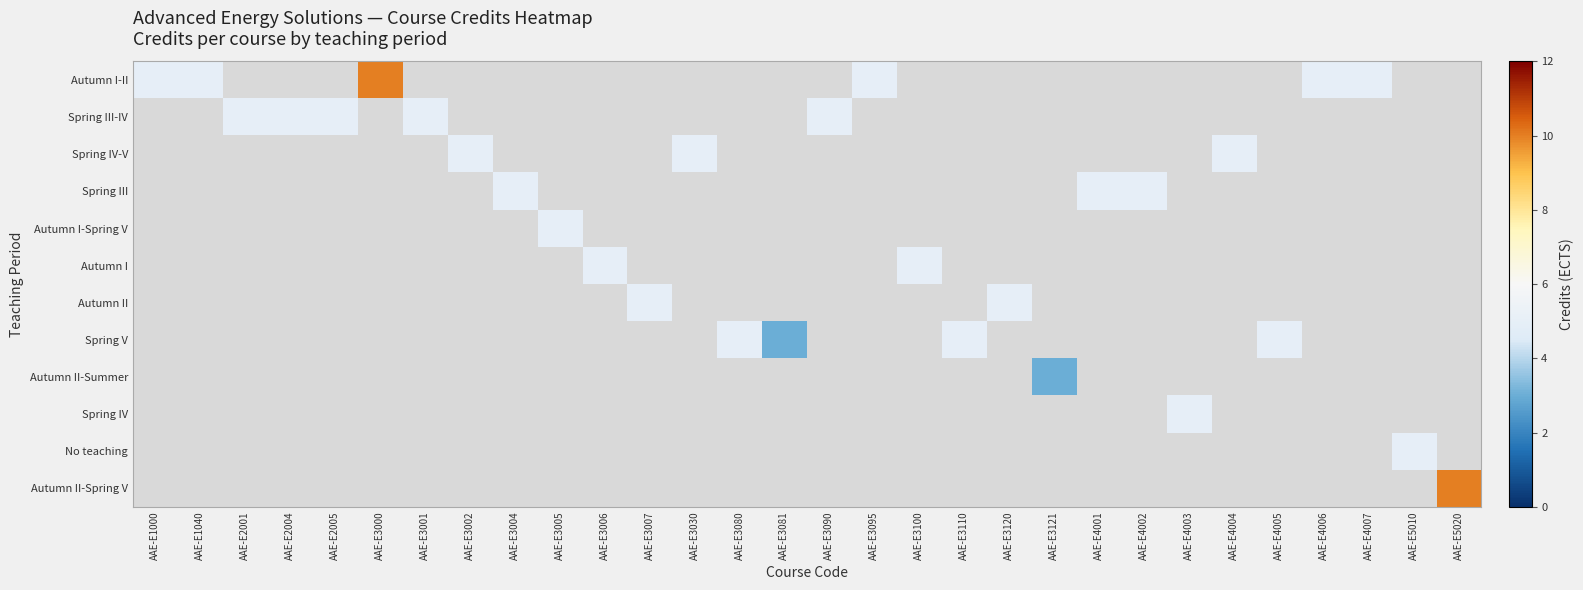

Count the number of categories in the chart.

30